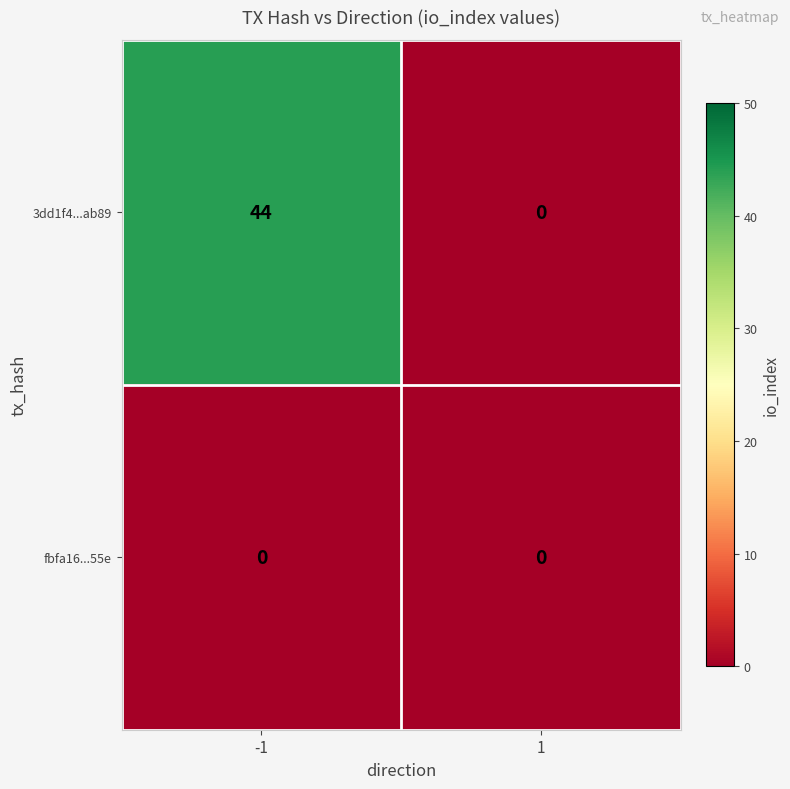

What is the sum of the 3dd1f4...ab89 values at -1 and 1?

44